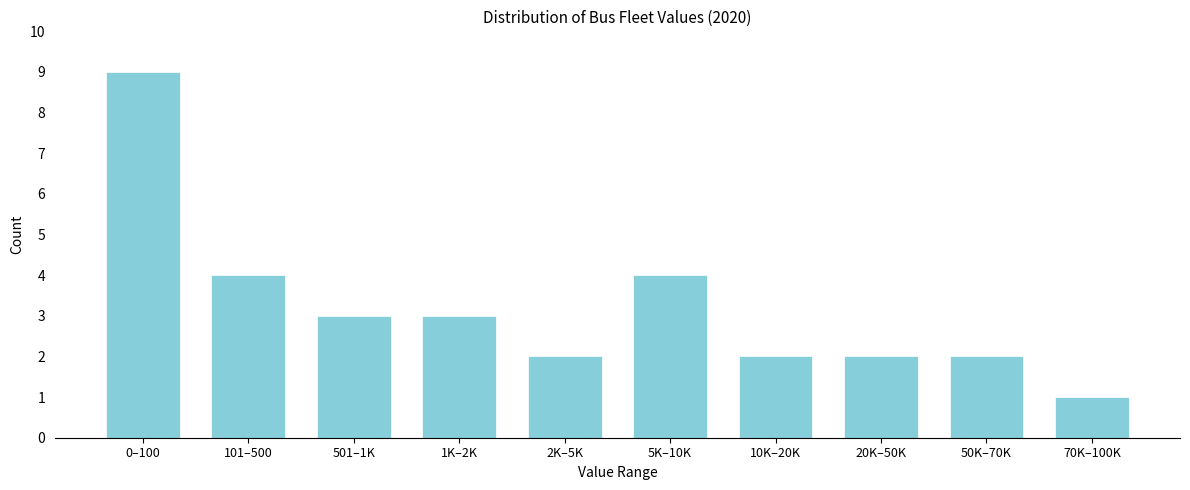

Reading left to right, extract all data points from this chart.

0–100=9	101–500=4	501–1K=3	1K–2K=3	2K–5K=2	5K–10K=4	10K–20K=2	20K–50K=2	50K–70K=2	70K–100K=1